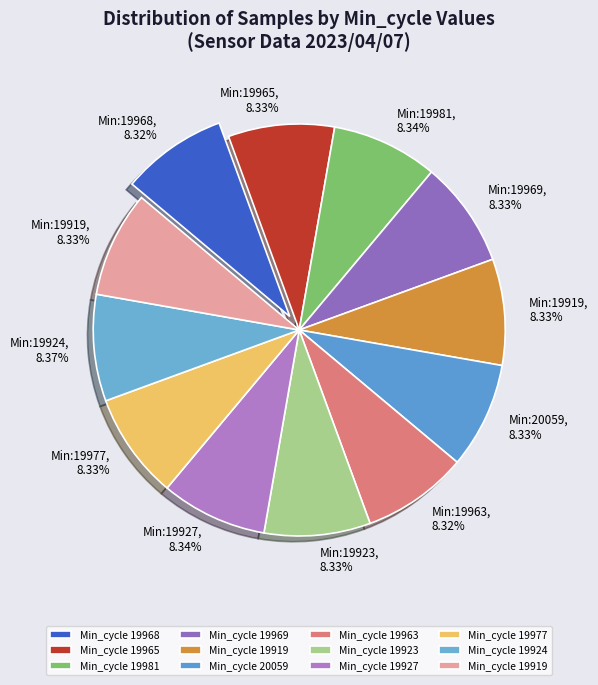

Which category has the biggest portion of the pie?

19924